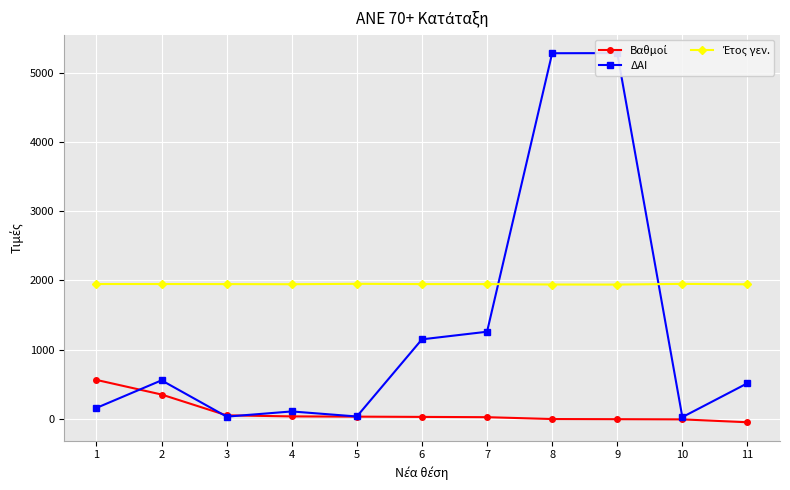

True or false: Έτος γεν. and Βαθμοί intersect in this chart.

False